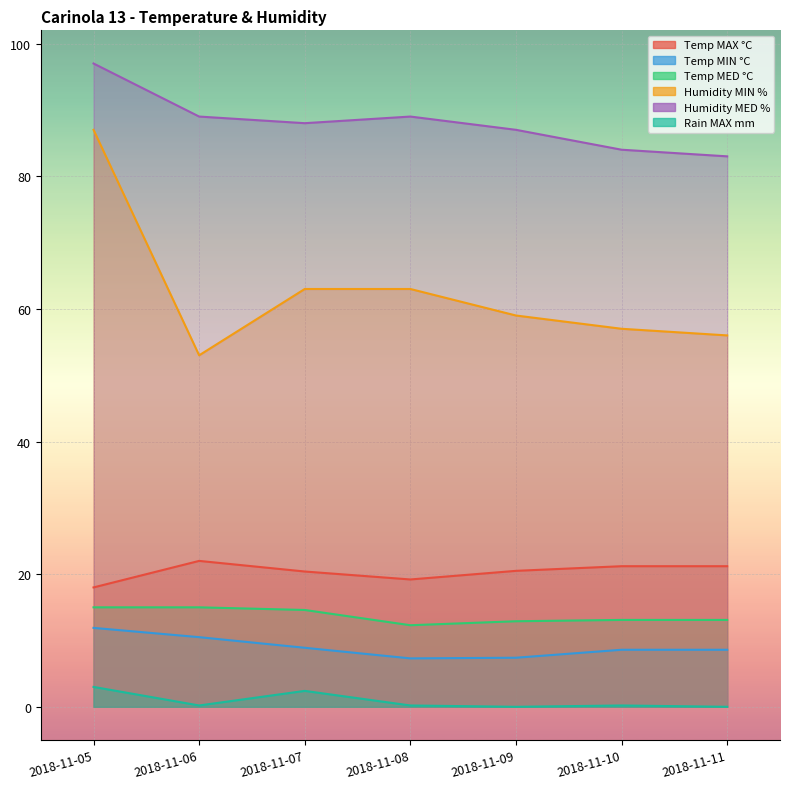

What is the difference between the highest and lowest values at 2018-11-10?

83.8